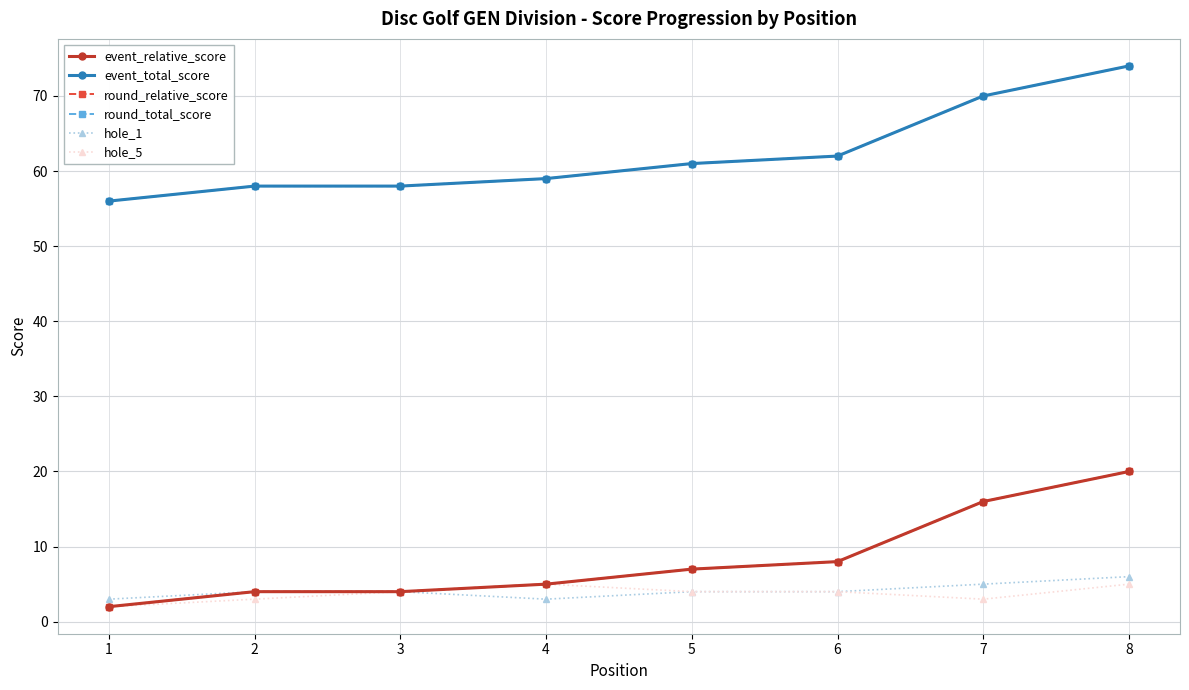

True or false: hole_1 and event_total_score intersect in this chart.

False